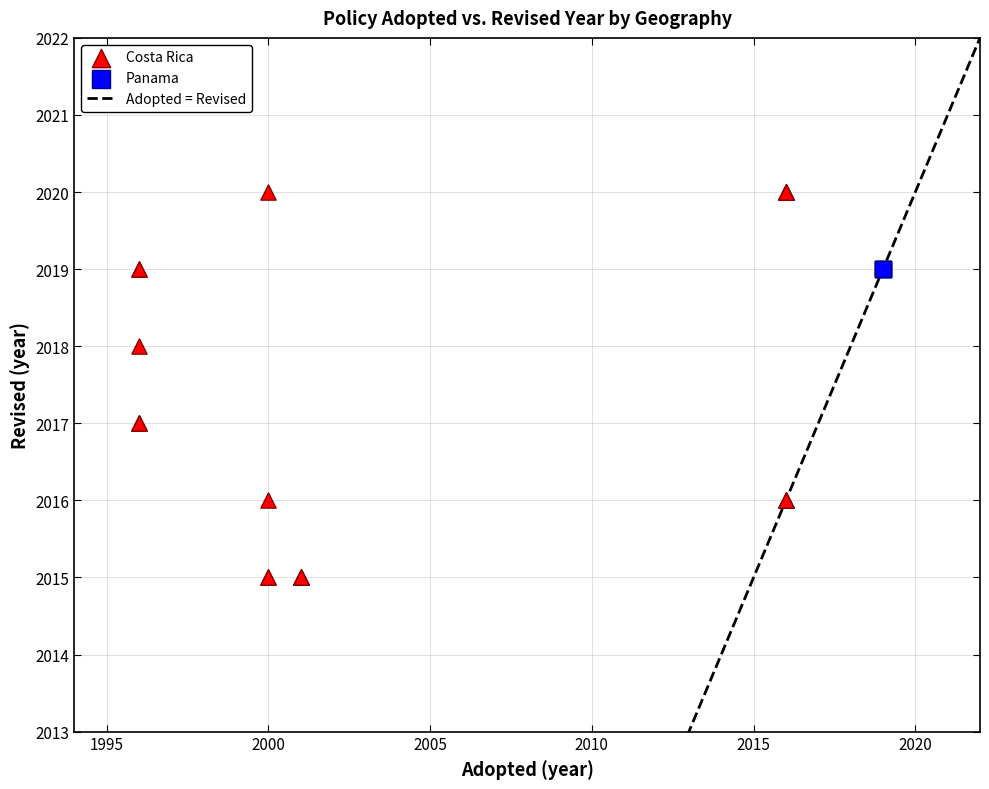

Which series contains the lowest Y value?

Costa Rica